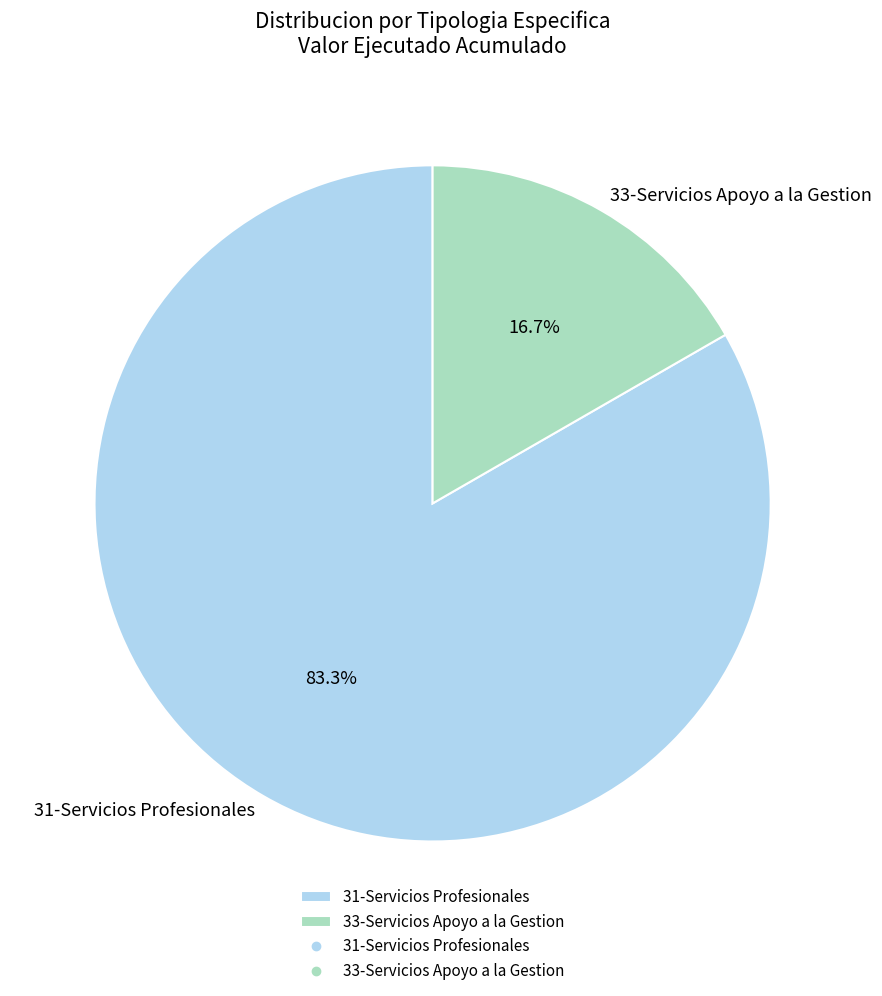

How many segments does this pie chart have?

2